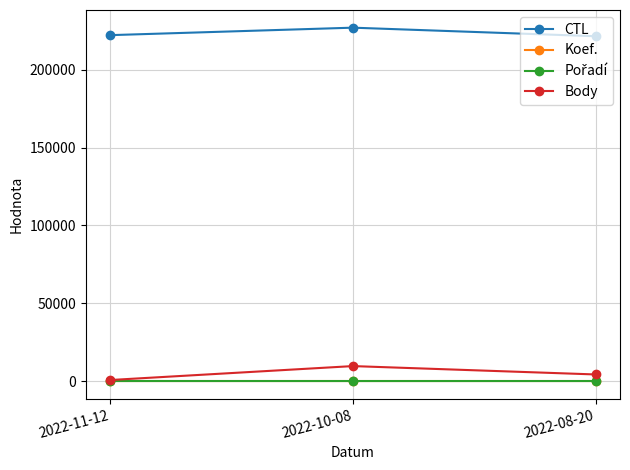

What is the label of the 1st point from the right?

2022-08-20